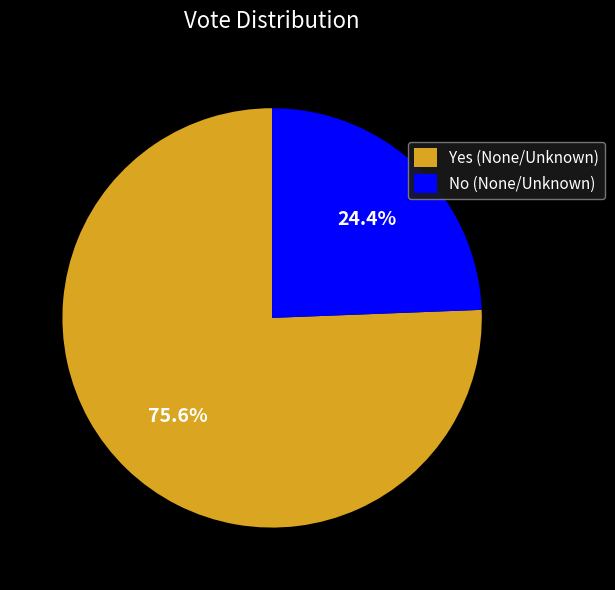

What is the largest slice in the pie chart?

Yes (None/Unknown)